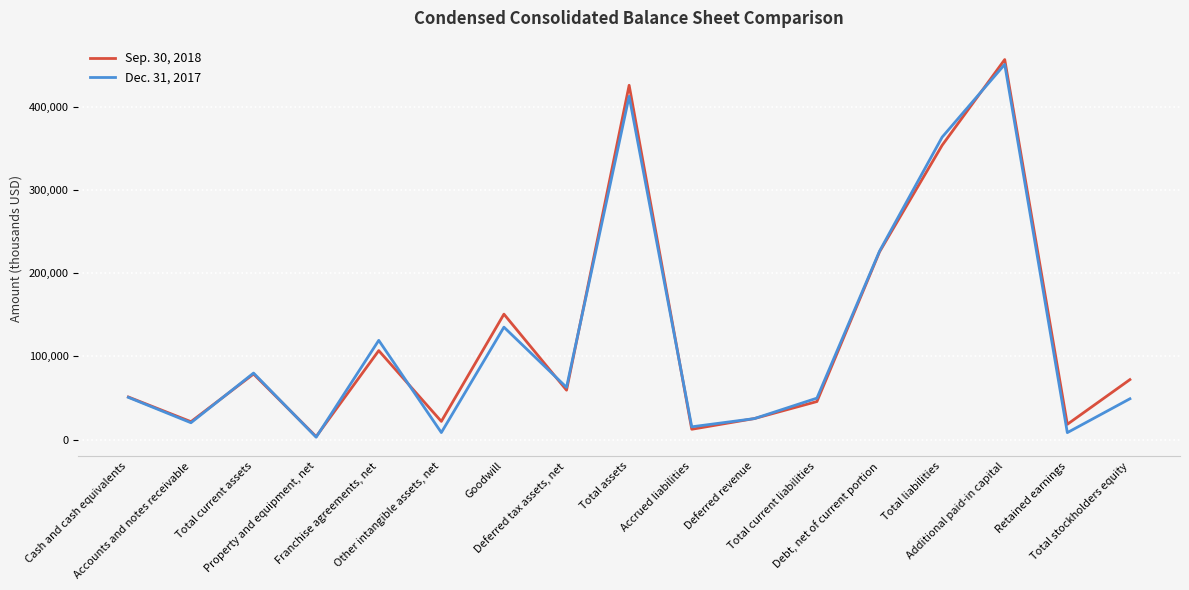

What is the difference between the maximum and minimum values in the Dec. 31, 2017 series?

448294